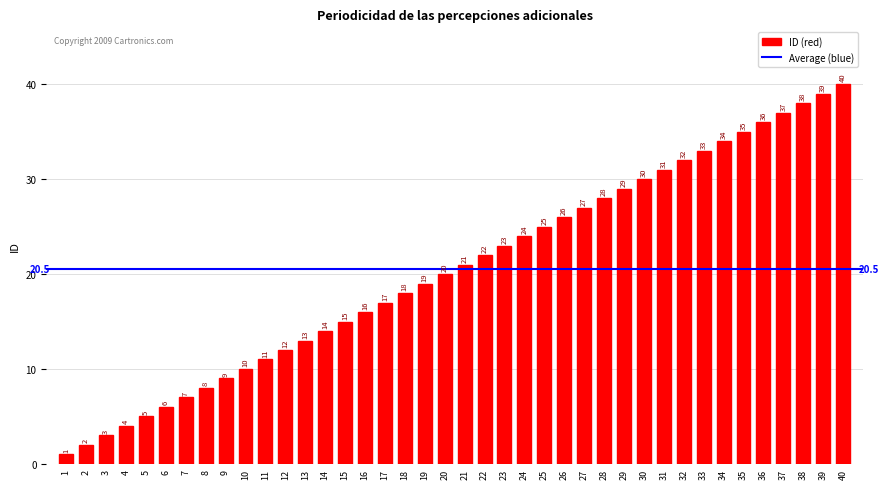

List the labels in order of value, smallest first.

1, 2, 3, 4, 5, 6, 7, 8, 9, 10, 11, 12, 13, 14, 15, 16, 17, 18, 19, 20, 21, 22, 23, 24, 25, 26, 27, 28, 29, 30, 31, 32, 33, 34, 35, 36, 37, 38, 39, 40